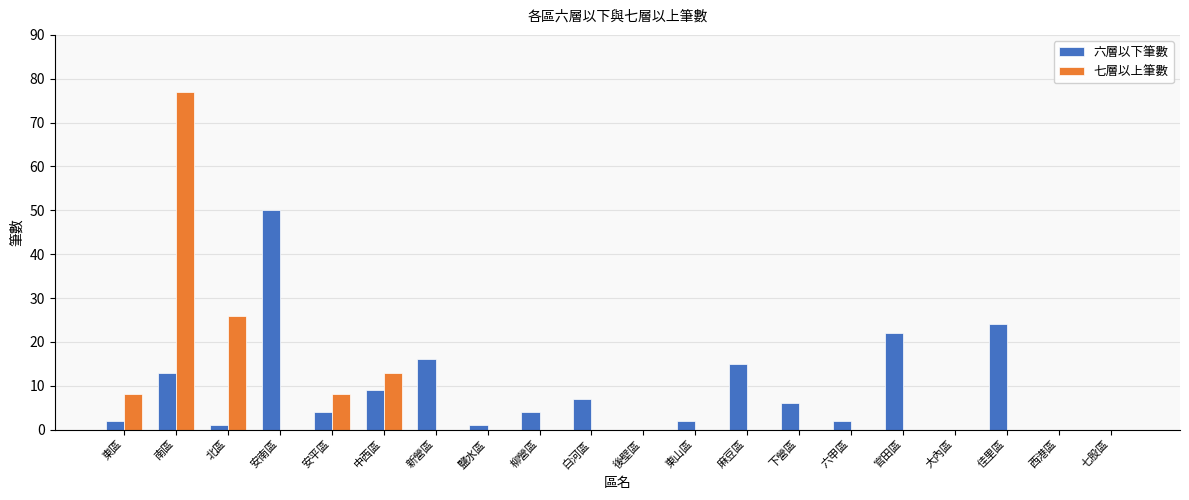

What is the average value of the 六層以下筆數 series?

9